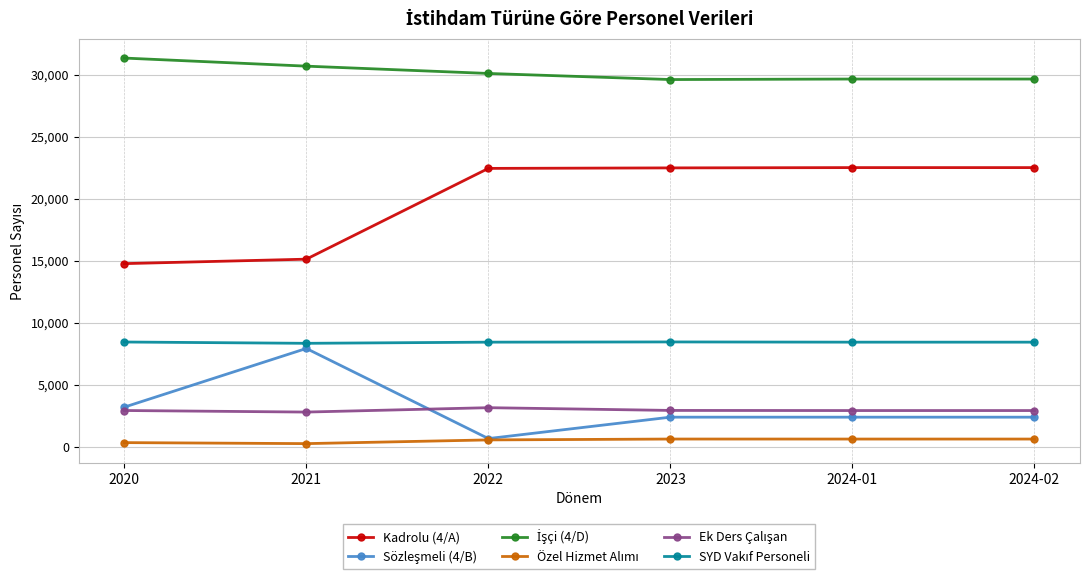

The value of İşçi (4/D) at 2022 is 30100. True or false?

True